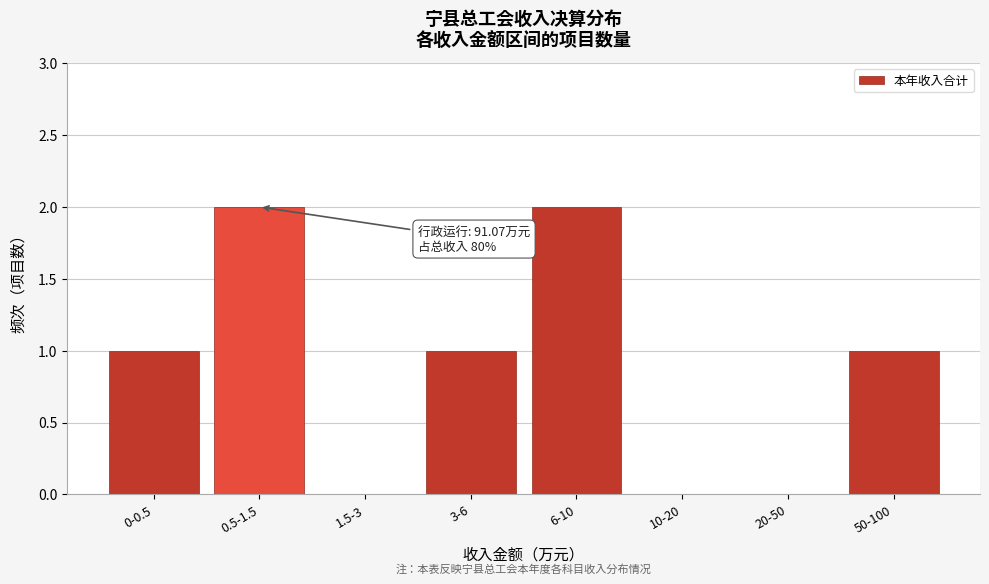

Reading left to right, transcribe all the data shown in this chart.

0-0.5=1	0.5-1.5=2	1.5-3=0	3-6=1	6-10=2	10-20=0	20-50=0	50-100=1